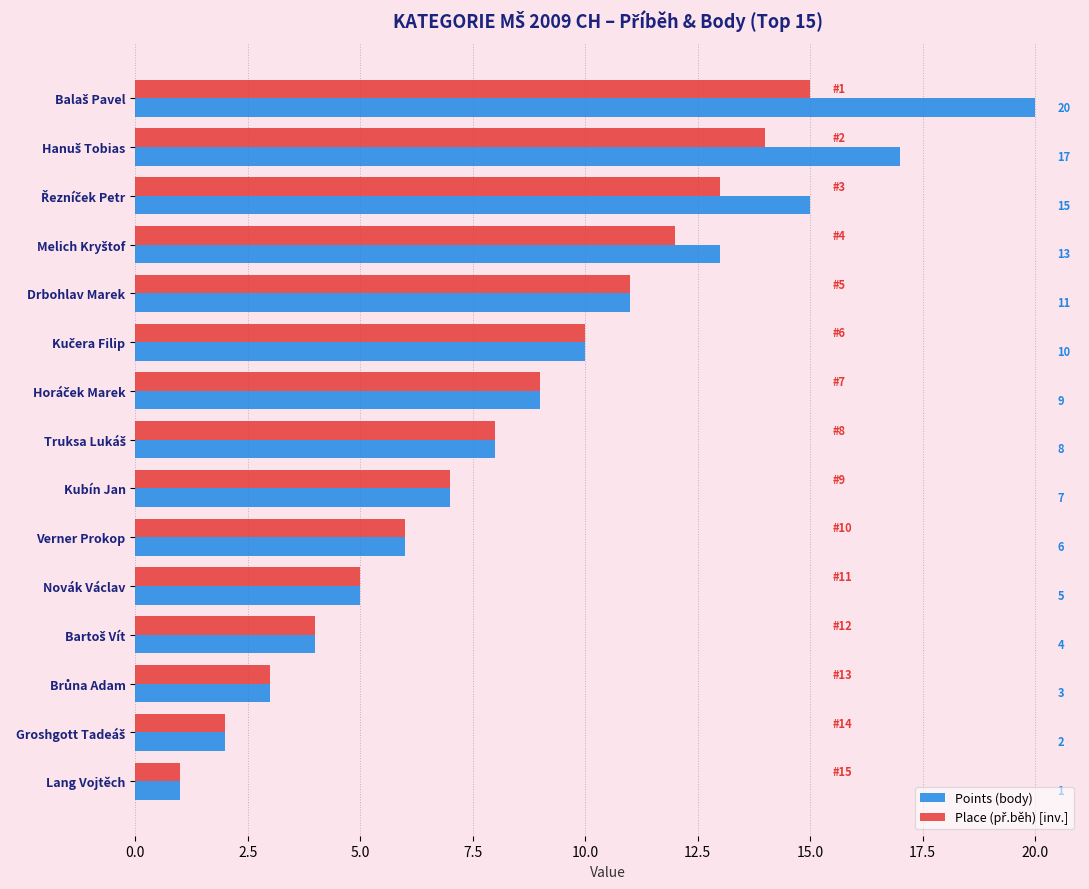

True or false: Points (body) has a value of 11 at Verner Prokop.

False